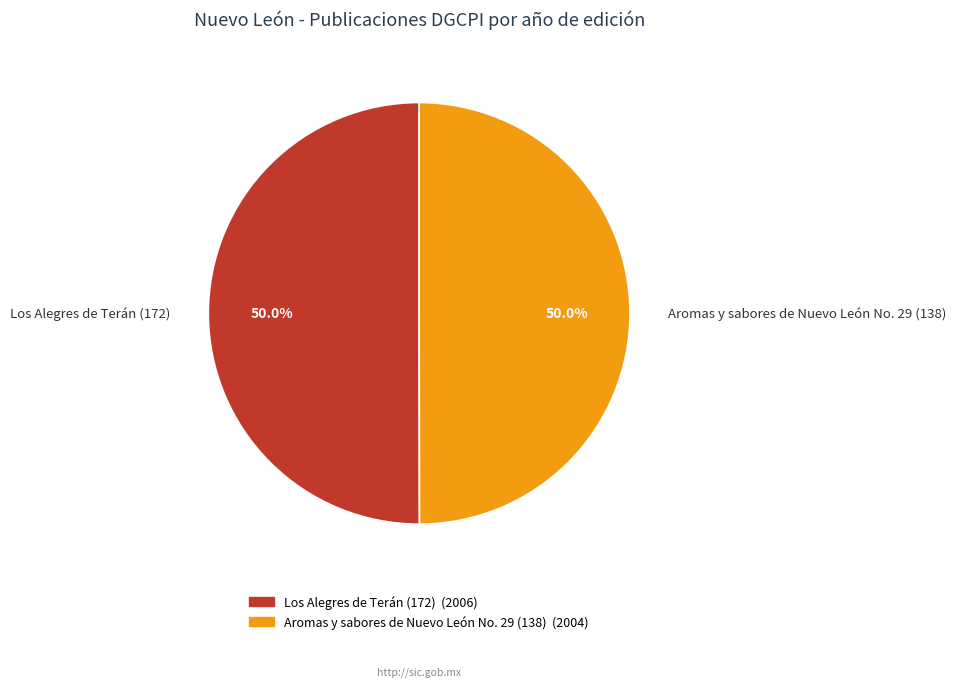

What percentage do Aromas y sabores de Nuevo León No. 29 (138) and Los Alegres de Terán (172) together represent?

100.0%